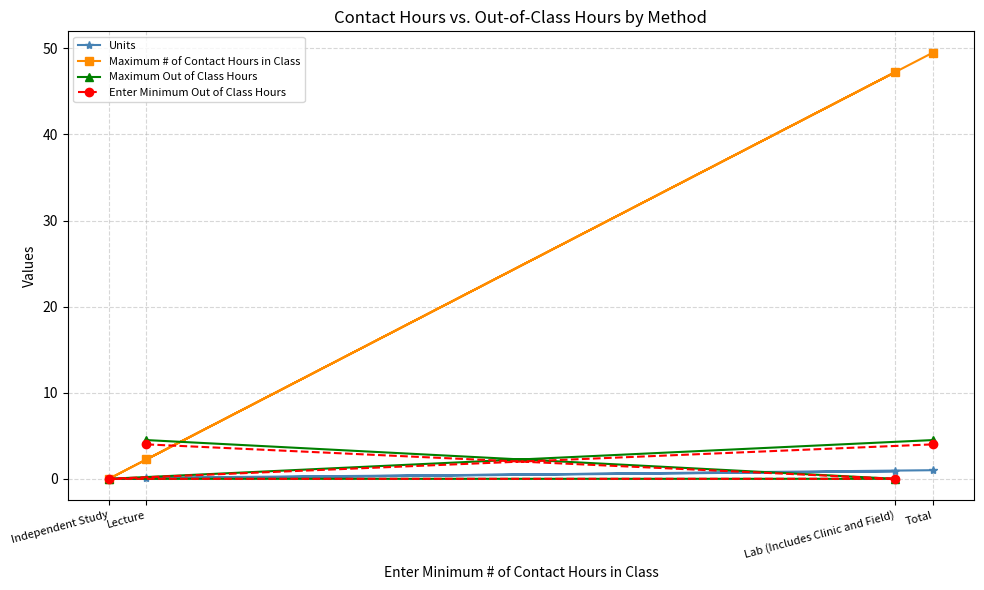

What are all the series names shown in the legend?

Units, Maximum # of Contact Hours in Class, Maximum Out of Class Hours, Enter Minimum Out of Class Hours